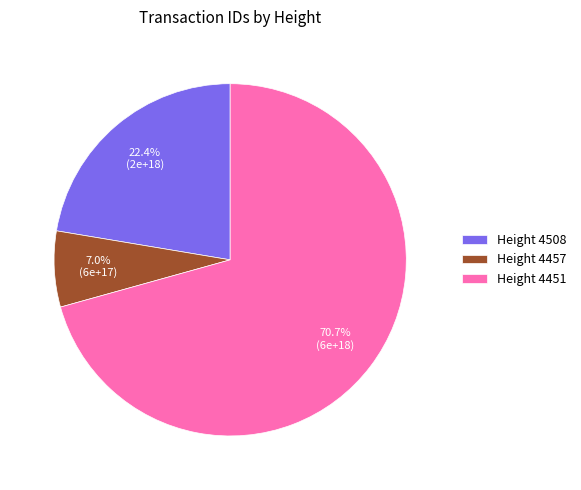

Is there any slice that represents more than half of the pie?

Yes